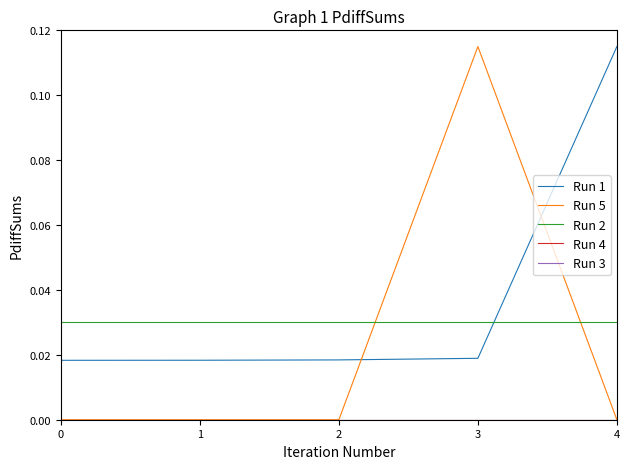

How many lines are shown in the chart?

5